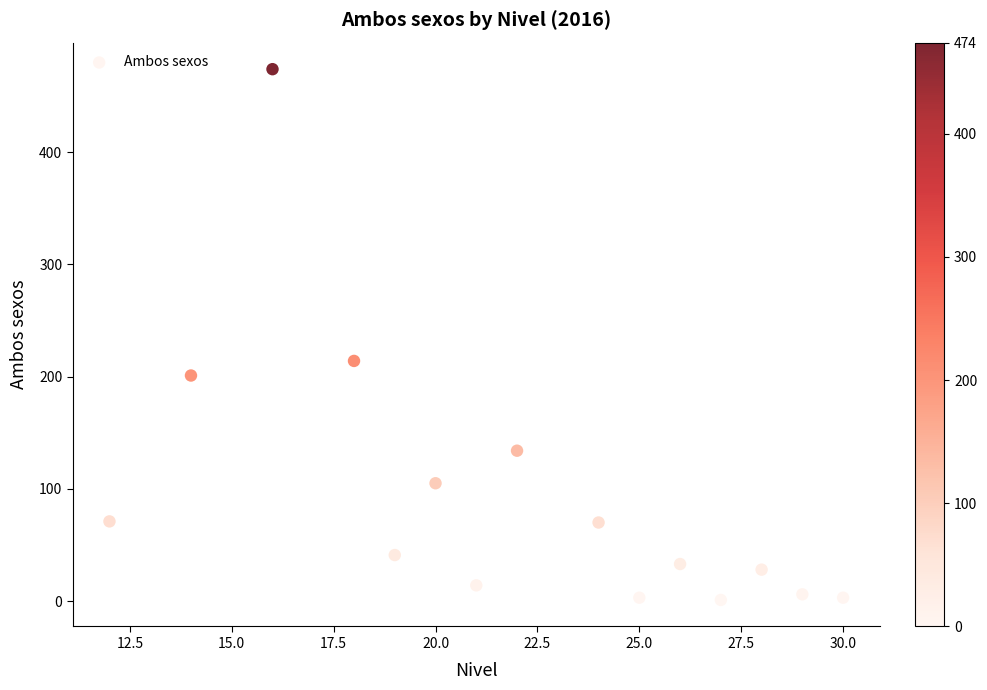

What Y value in the scatter plot is closest to 237?

214